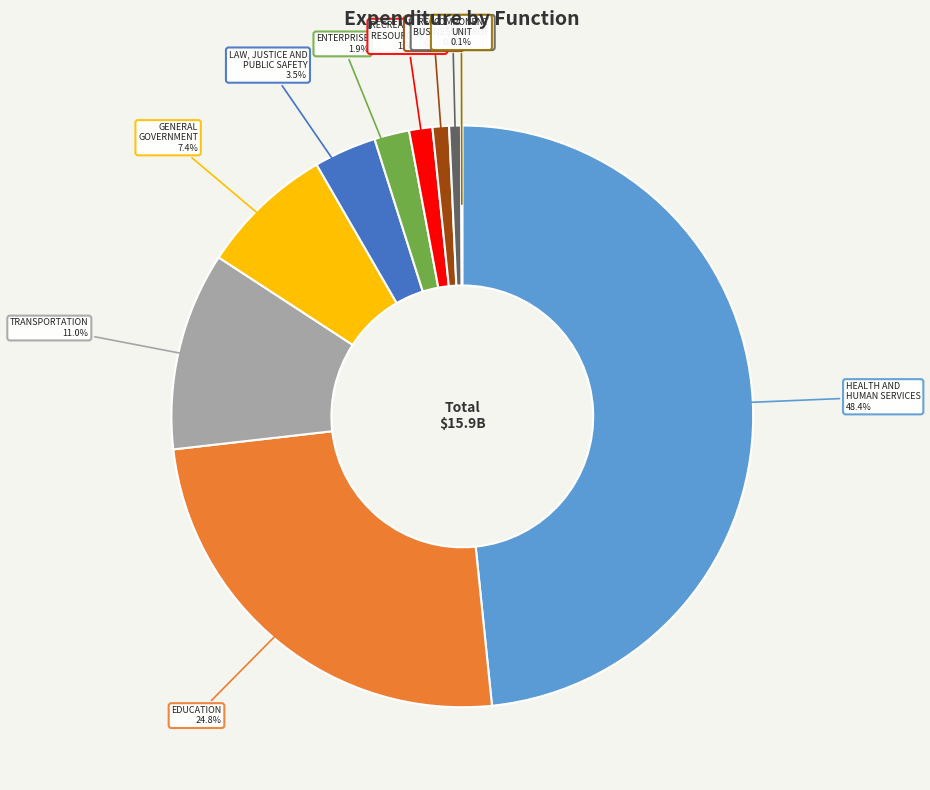

Is there any slice that represents more than half of the pie?

No